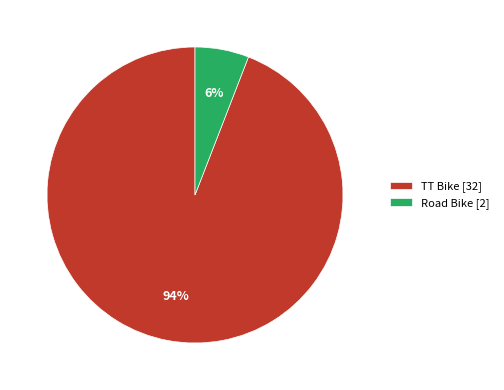

Which has a higher value, Road Bike [2] or TT Bike [32]?

TT Bike [32]